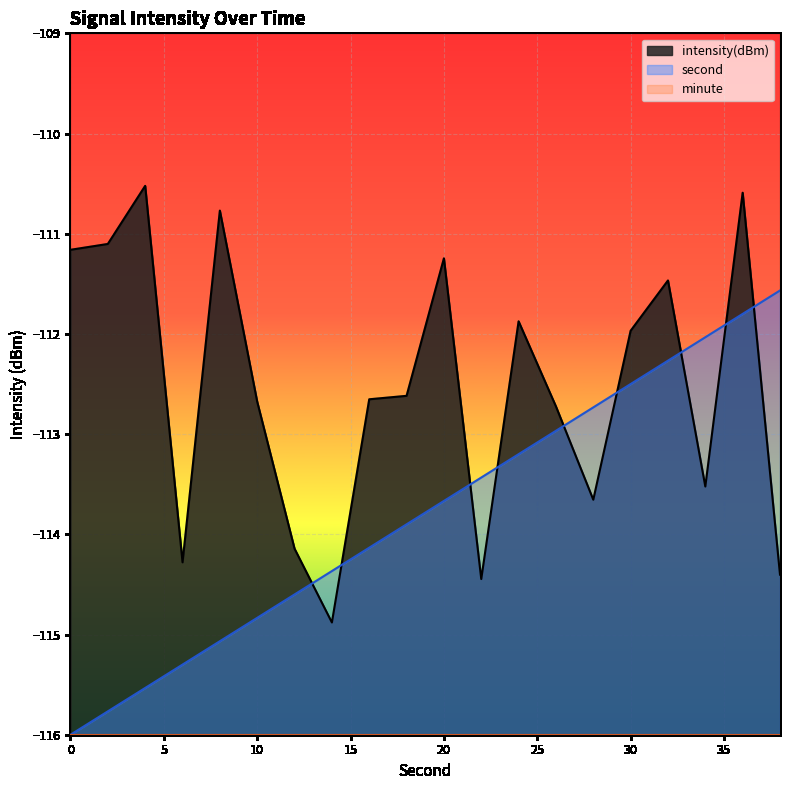

Does the chart display data point markers on the line(s)?

No